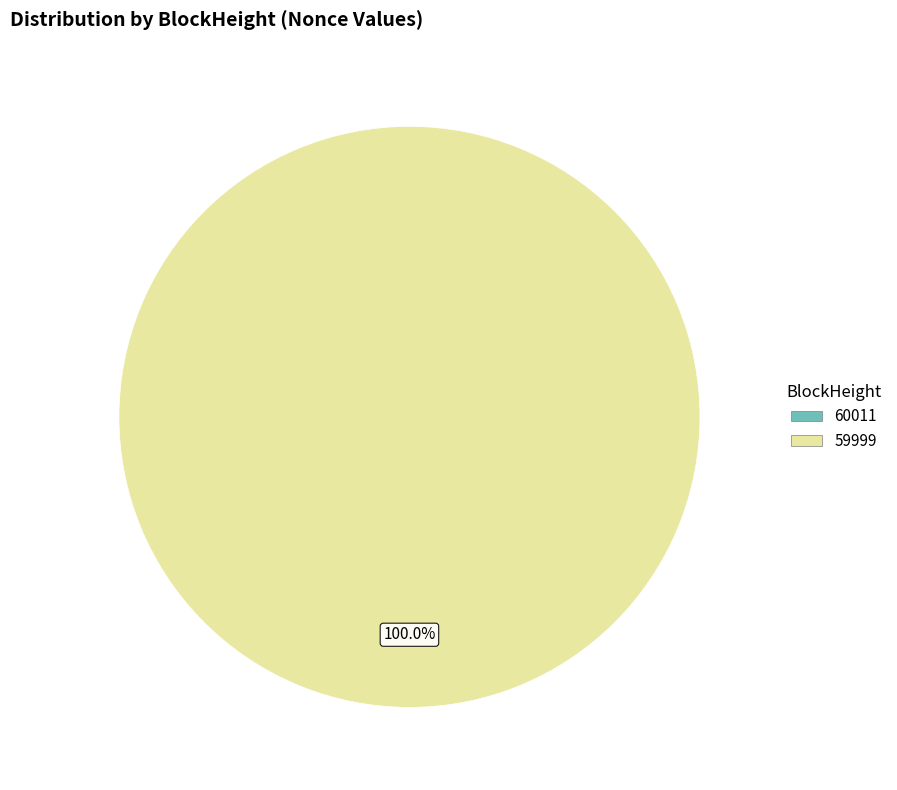

Which category has the smallest portion of the pie?

60011